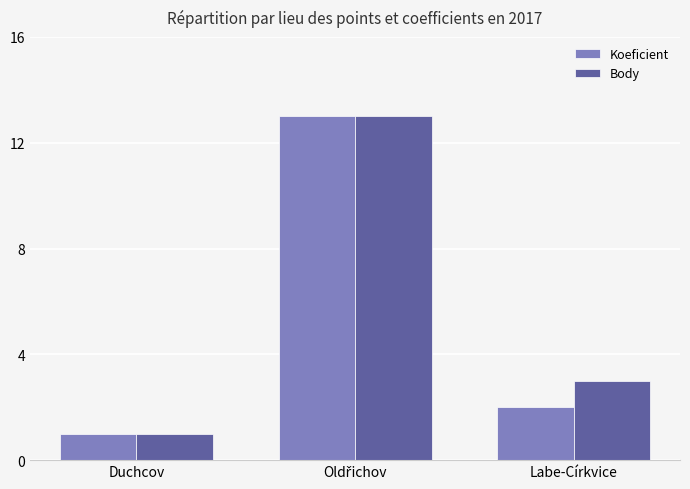

What is the difference between the maximum and minimum values in the Body series?

12